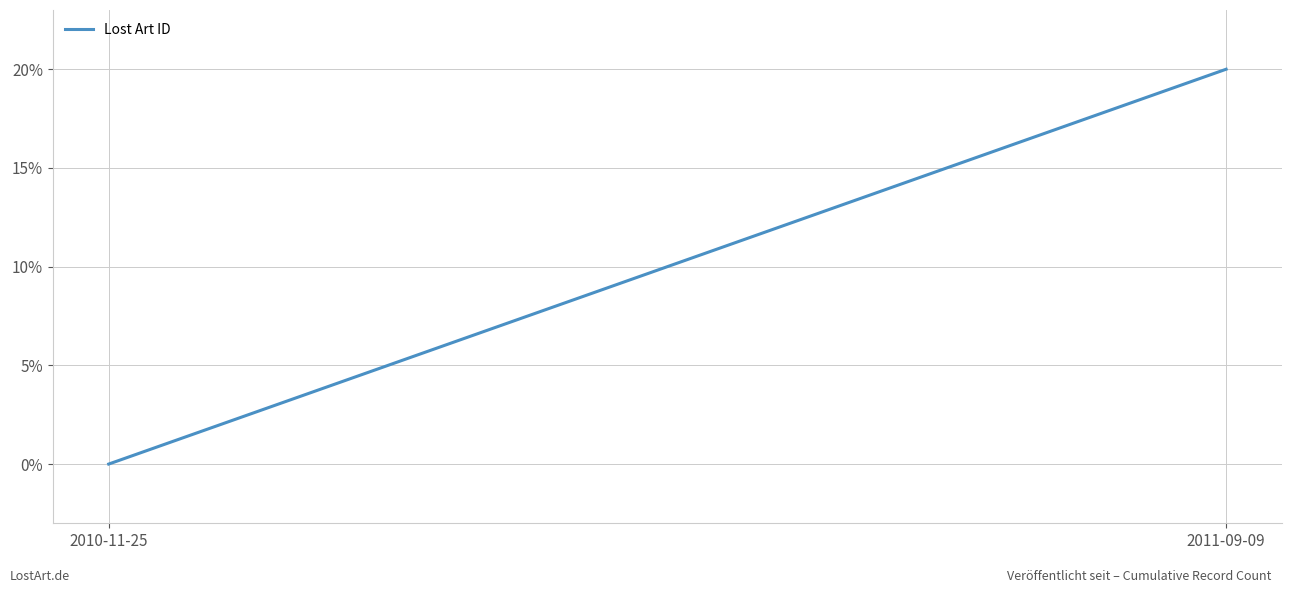

What is the average value?

10.0